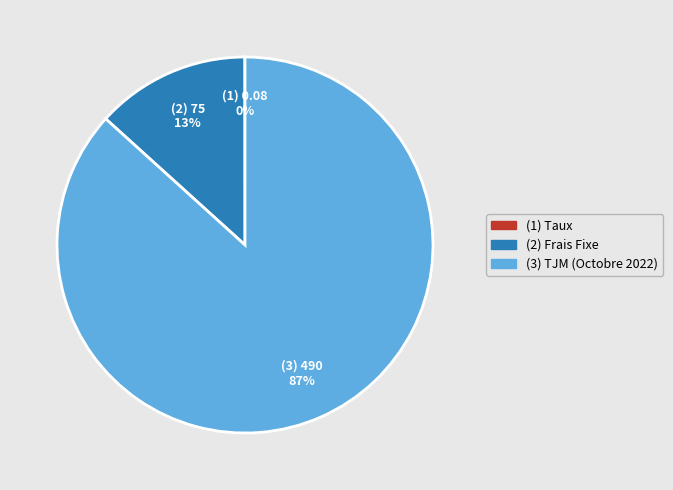

To the nearest percent, what is the average slice percentage?

33%